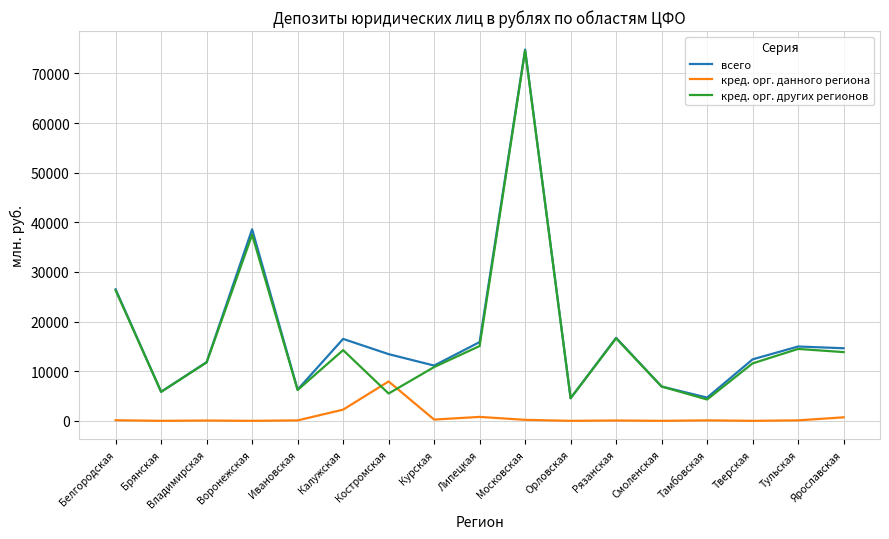

Is it true that кред. орг. других регионов equals 2205 at Смоленская?

False